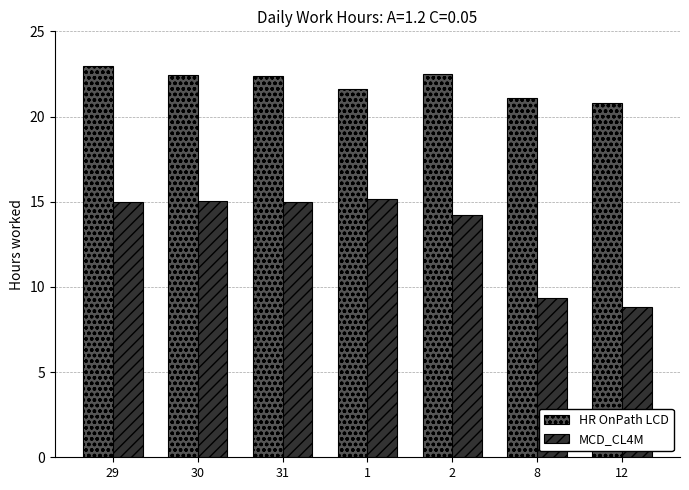

How many series are shown in this chart?

2